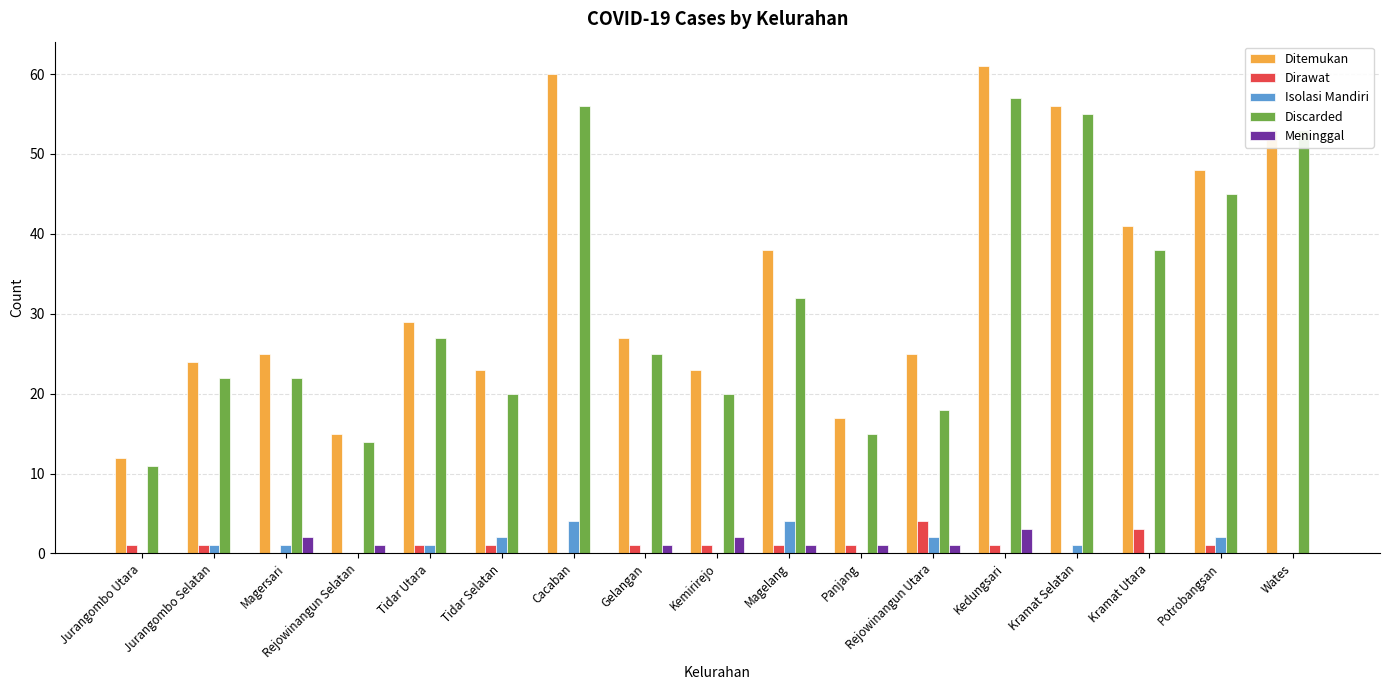

Is the value of Ditemukan at Kramat Utara greater than the value of Dirawat at Panjang?

Yes